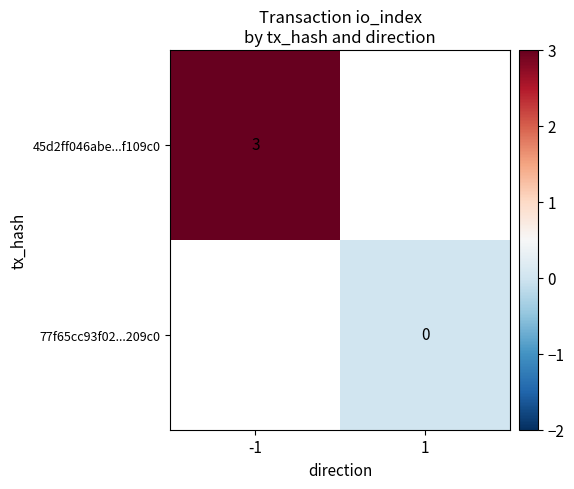

True or false: 45d2ff046abe...f109c0 has a value of 3 at -1.

True